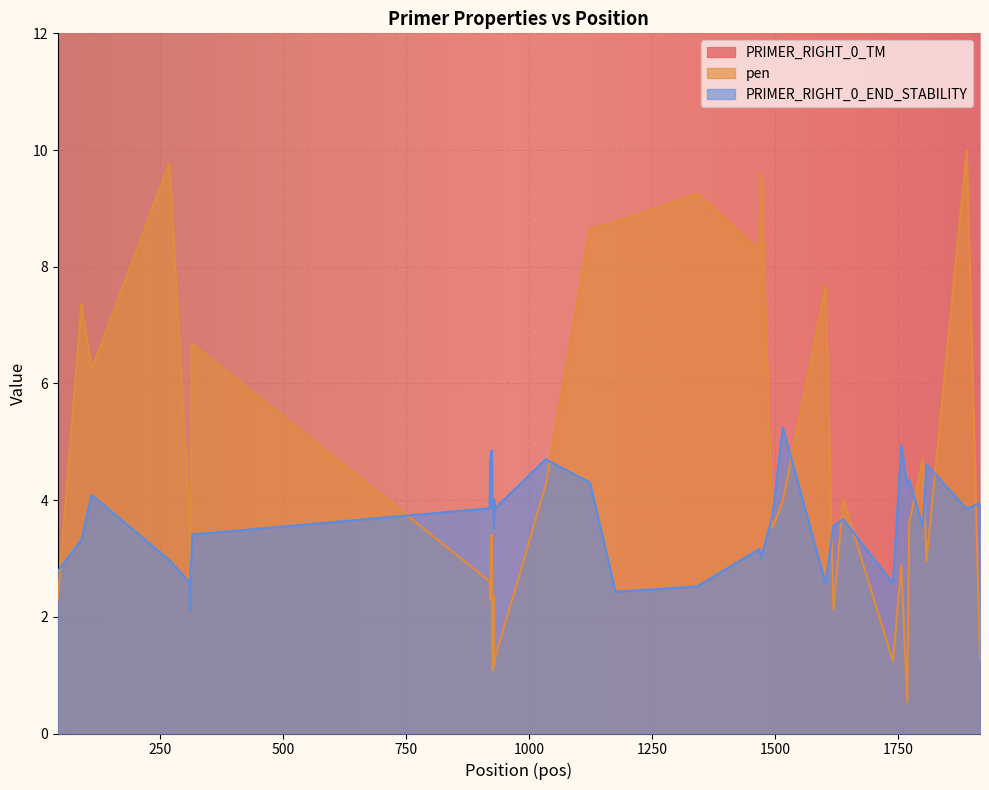

What is the value of the PRIMER_RIGHT_0_TM point at the 39th from the left?

57.0